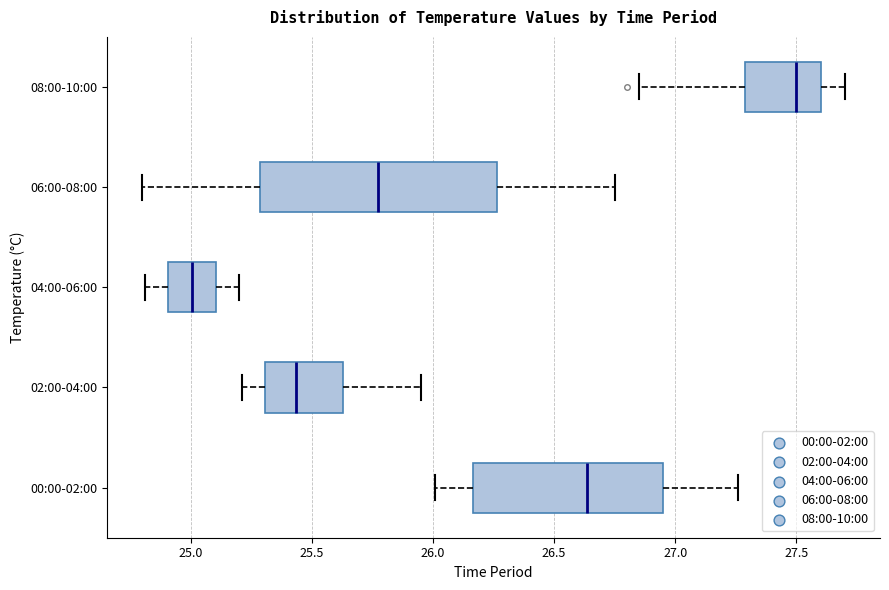

Reading bottom to top, read every box against the x-axis: the position of its median line, the range the box covers, and the ends of its whiskers. The values are not printed on the chart, so give them approximately, as read against the axis.

00:00-02:00: median 26.65, box 26.15 to 26.95, whiskers 26.00 to 27.25
02:00-04:00: median 25.45, box 25.30 to 25.65, whiskers 25.20 to 25.95
04:00-06:00: median 25.00, box 24.90 to 25.10, whiskers 24.80 to 25.20
06:00-08:00: median 25.80, box 25.30 to 26.25, whiskers 24.80 to 26.75
08:00-10:00: median 27.50, box 27.30 to 27.60, whiskers 26.85 to 27.70